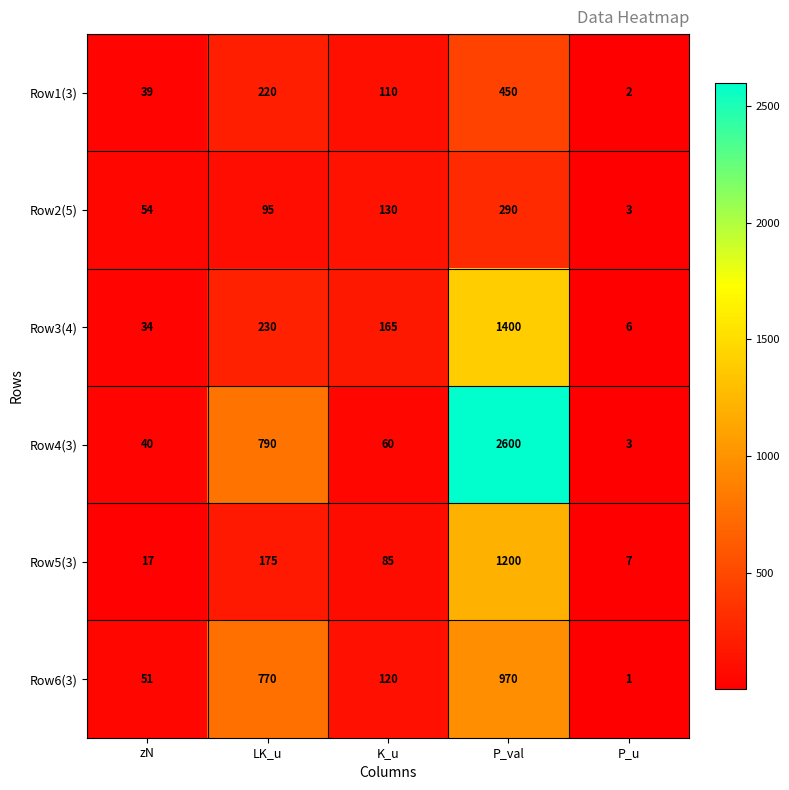

True or false: Row2(5) has a value of 3 at P_u.

True